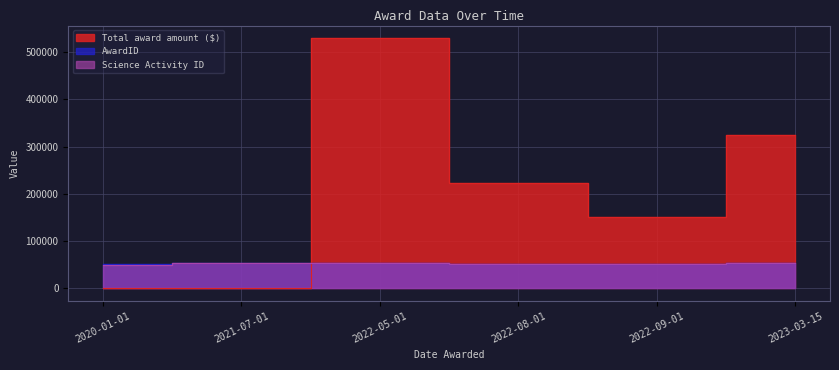

Where does the AwardID series first go above 53131?

2021-07-01